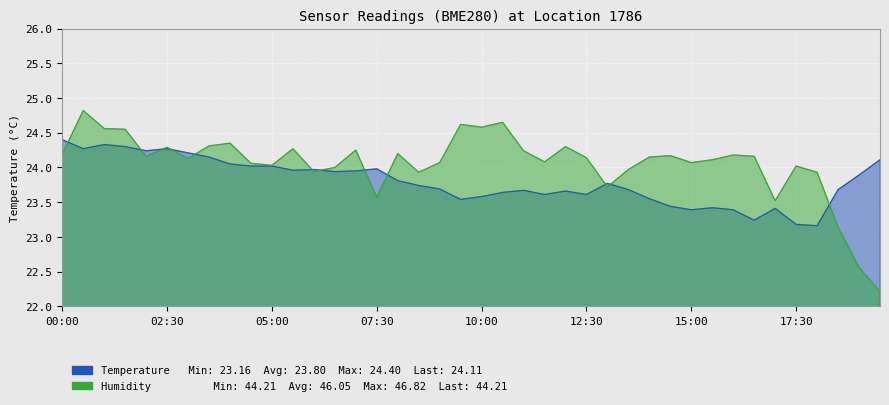

What is the maximum value shown in the chart?

24.8